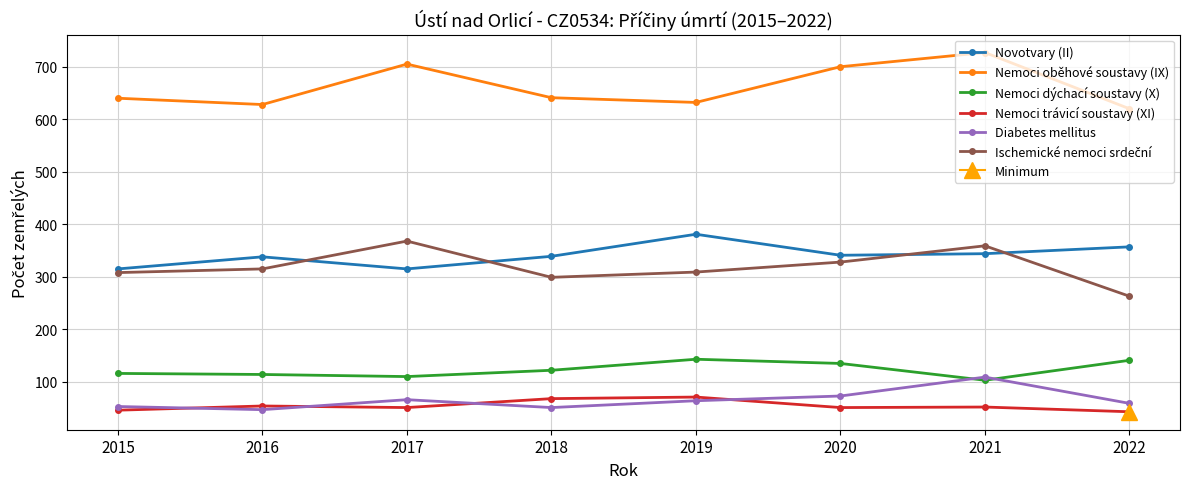

What is the difference between the highest and lowest values at 2020?

649